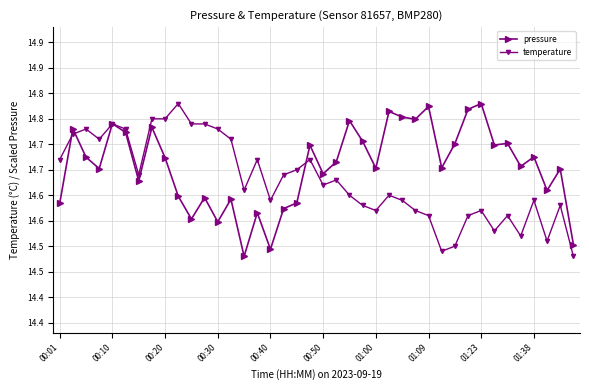

List the series in order of their overall mean, highest first.

pressure, temperature